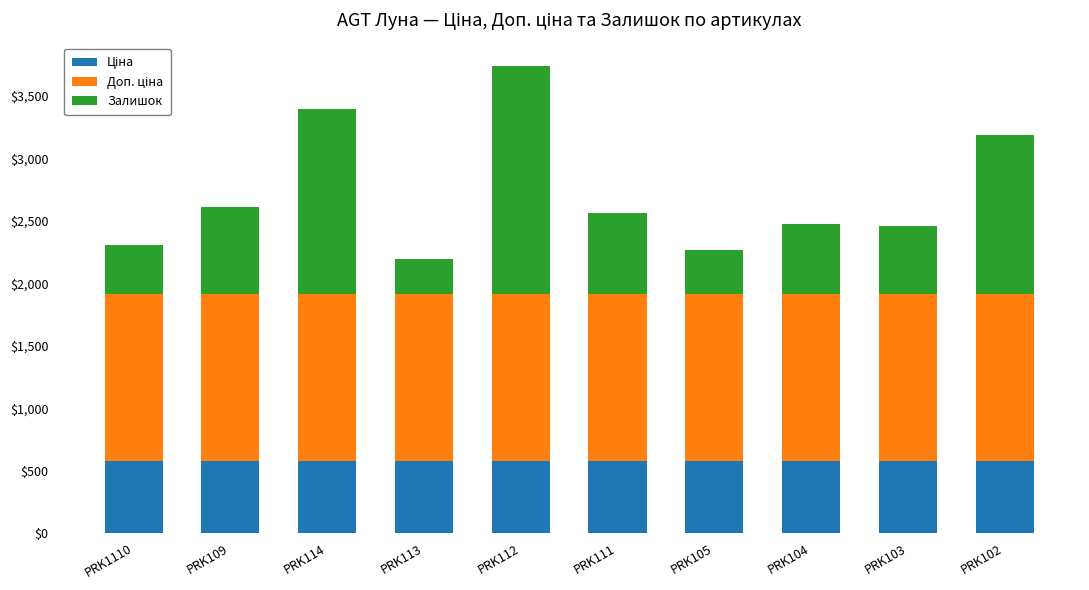

At which category is the sum across all series the highest?

PRK112